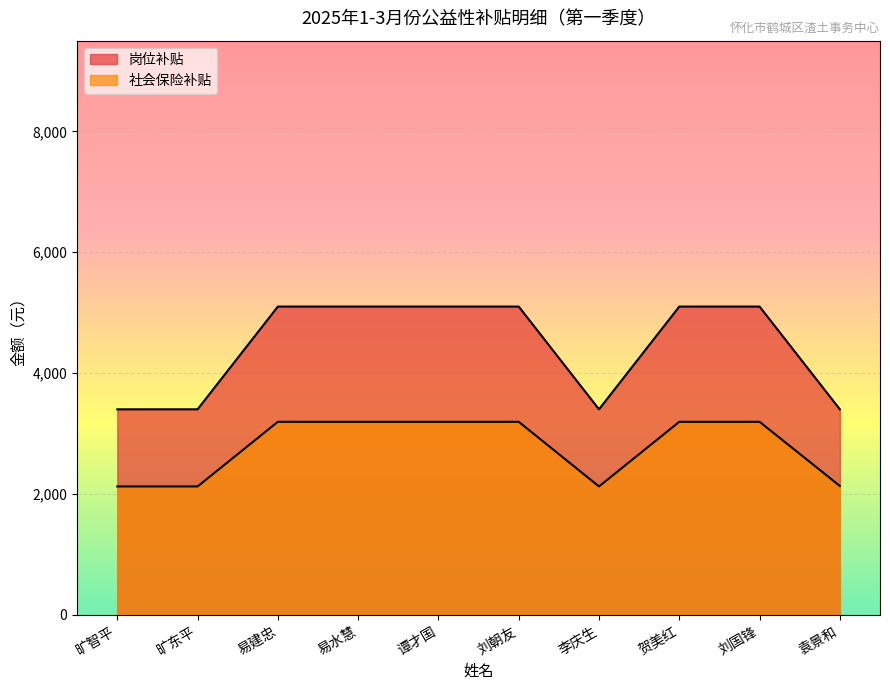

Is the value of 社会保险补贴 at 旷东平 greater than the value of 岗位补贴 at 易水慧?

No